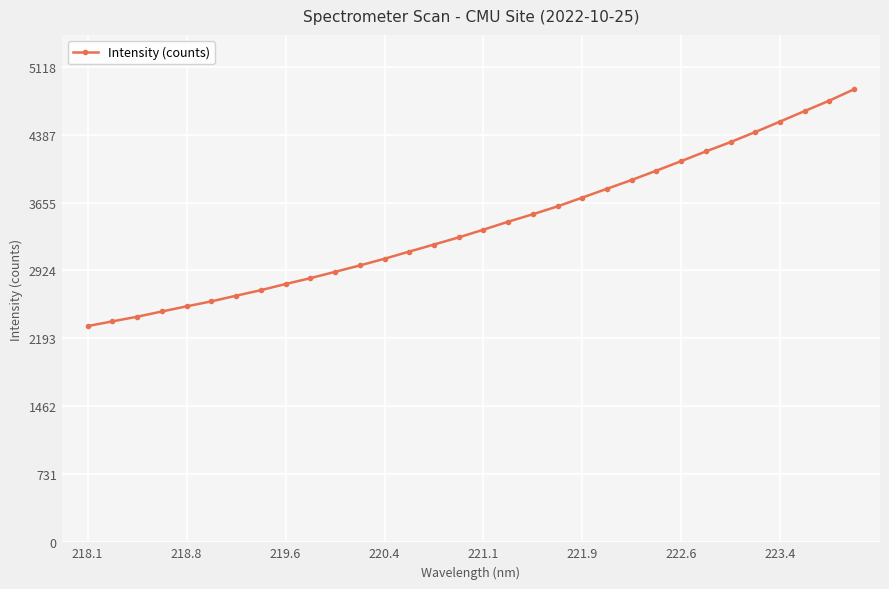

What is the greatest value displayed?

4874.0